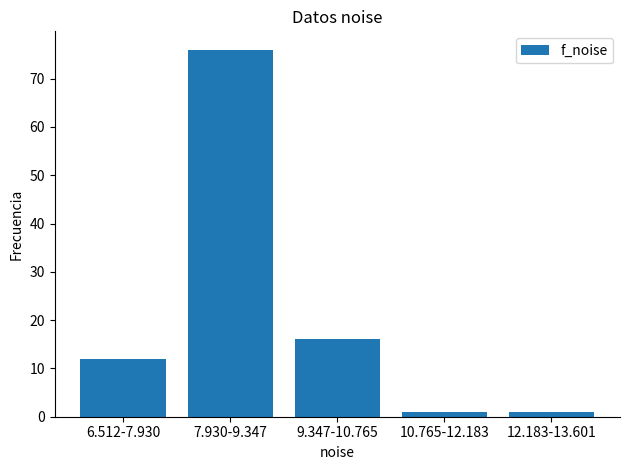

Reading left to right, transcribe all the data shown in this chart.

6.512-7.930=12	7.930-9.347=76	9.347-10.765=16	10.765-12.183=1	12.183-13.601=1